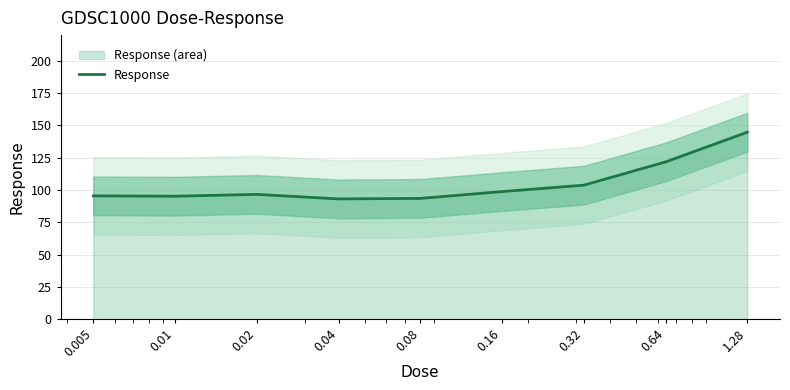

Where does the data first go above 96?

0.02